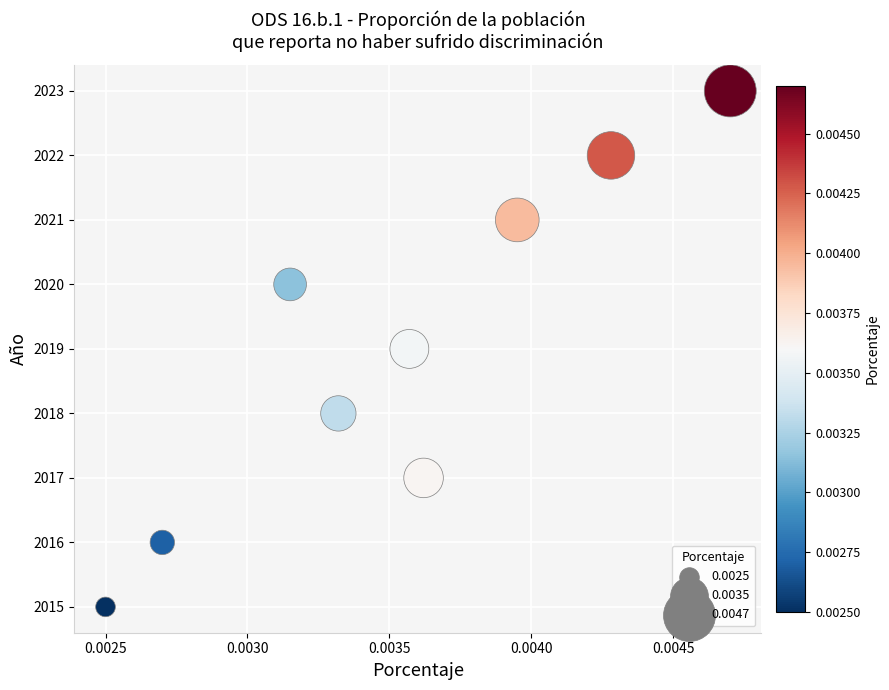

What is the average Y value?

2019